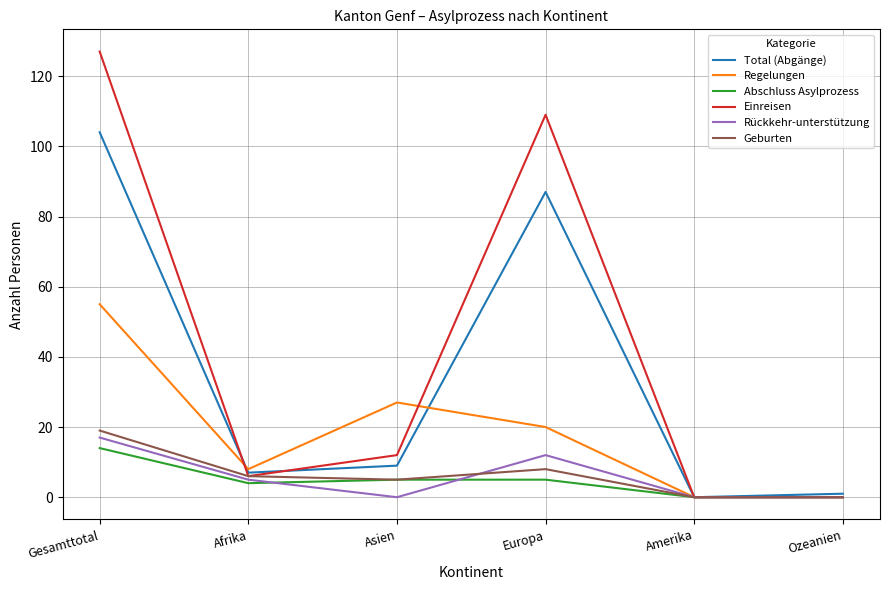

True or false: Geburten has more than 1 points higher than both neighbors.

False